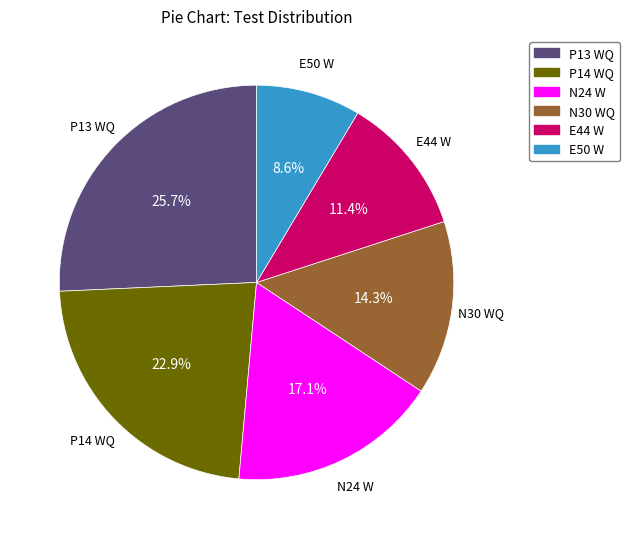

What is the total percentage of P13 WQ and P14 WQ?

48.6%